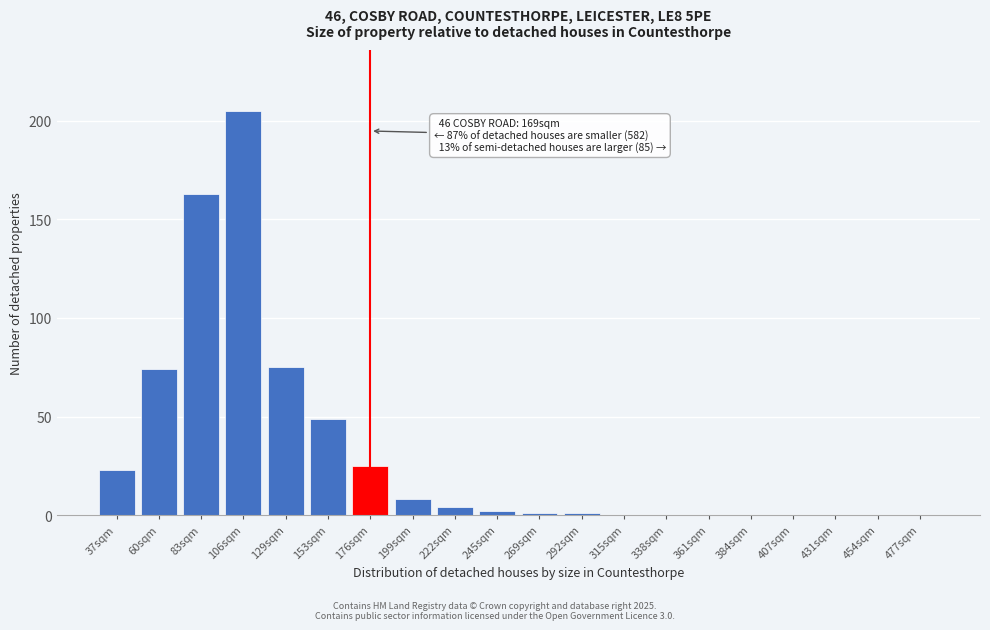

Which category has the highest value across all series?

106sqm